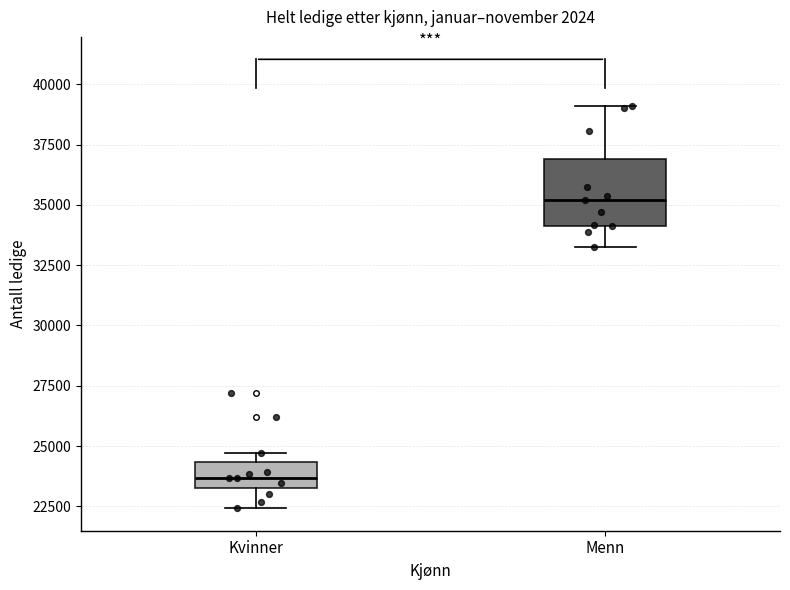

Where is the lower edge of the box for Menn on the y-axis? The values are not printed on the chart, so give them approximately, as read against the axis.

34000